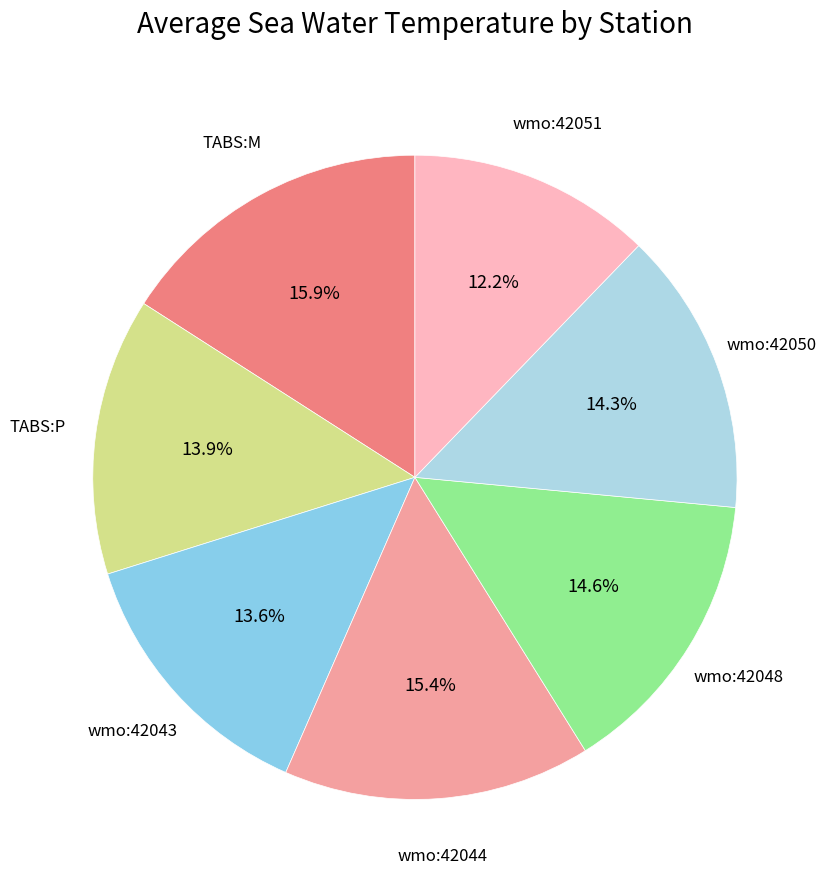

To the nearest percent, what is the average slice percentage?

14%